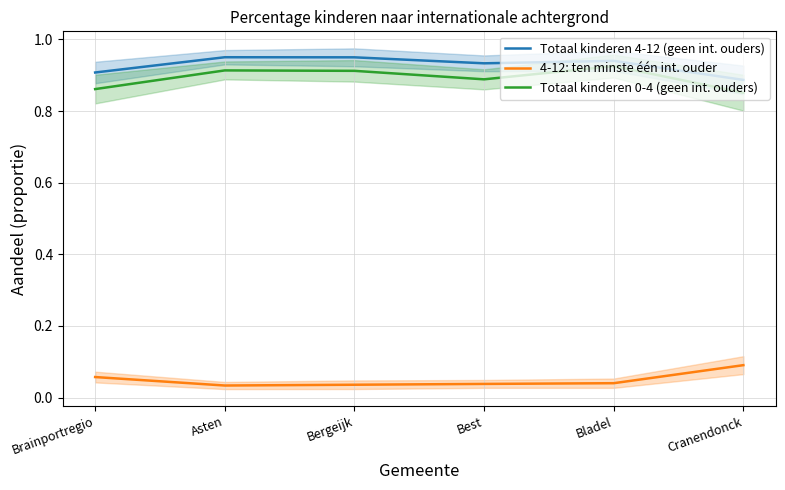

Does the chart display data point markers on the line(s)?

No